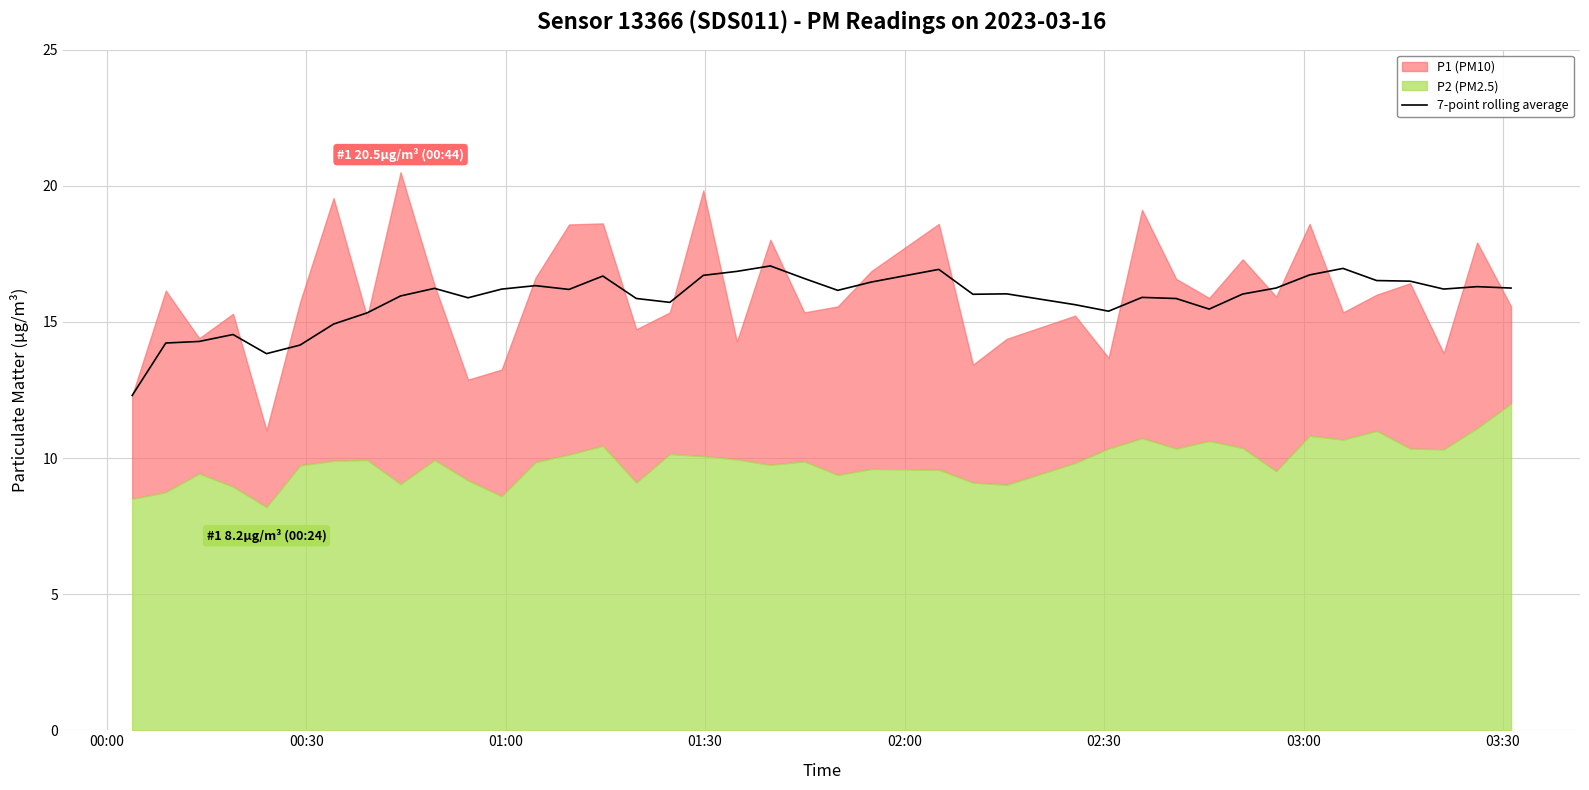

What is the maximum value for 7-point rolling average?

17.1